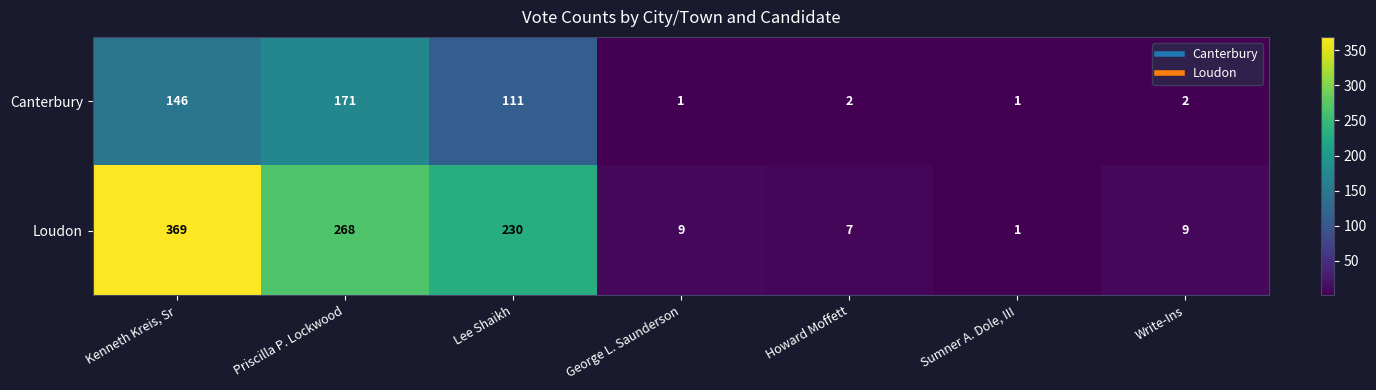

Is it true that Canterbury equals 0 at George L. Saunderson?

False